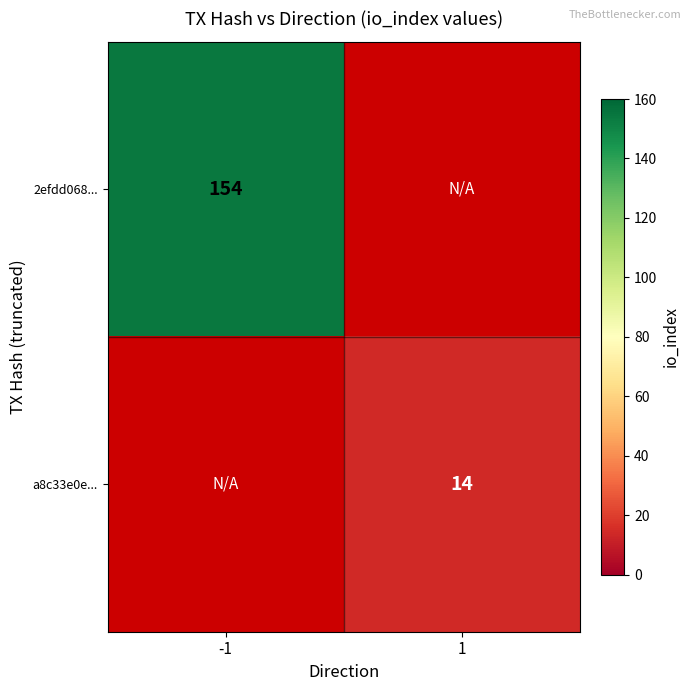

What is the minimum value shown in the chart?

14.0